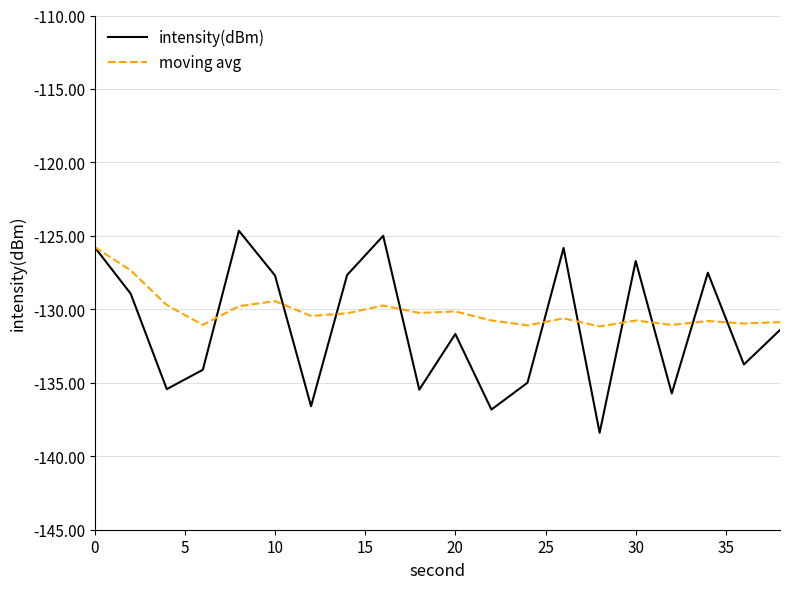

Is this an area chart (filled region under the line)?

No